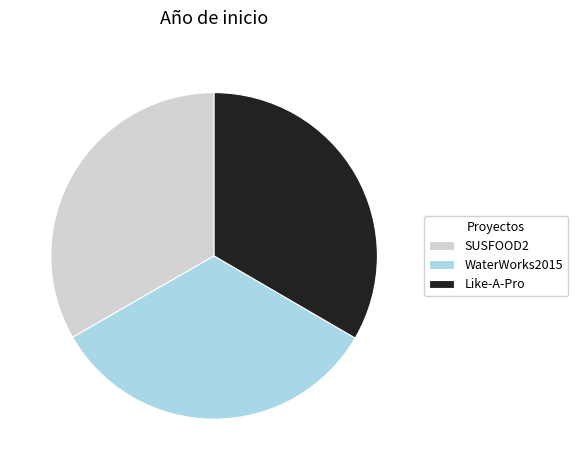

Is there any slice that represents more than half of the pie?

No